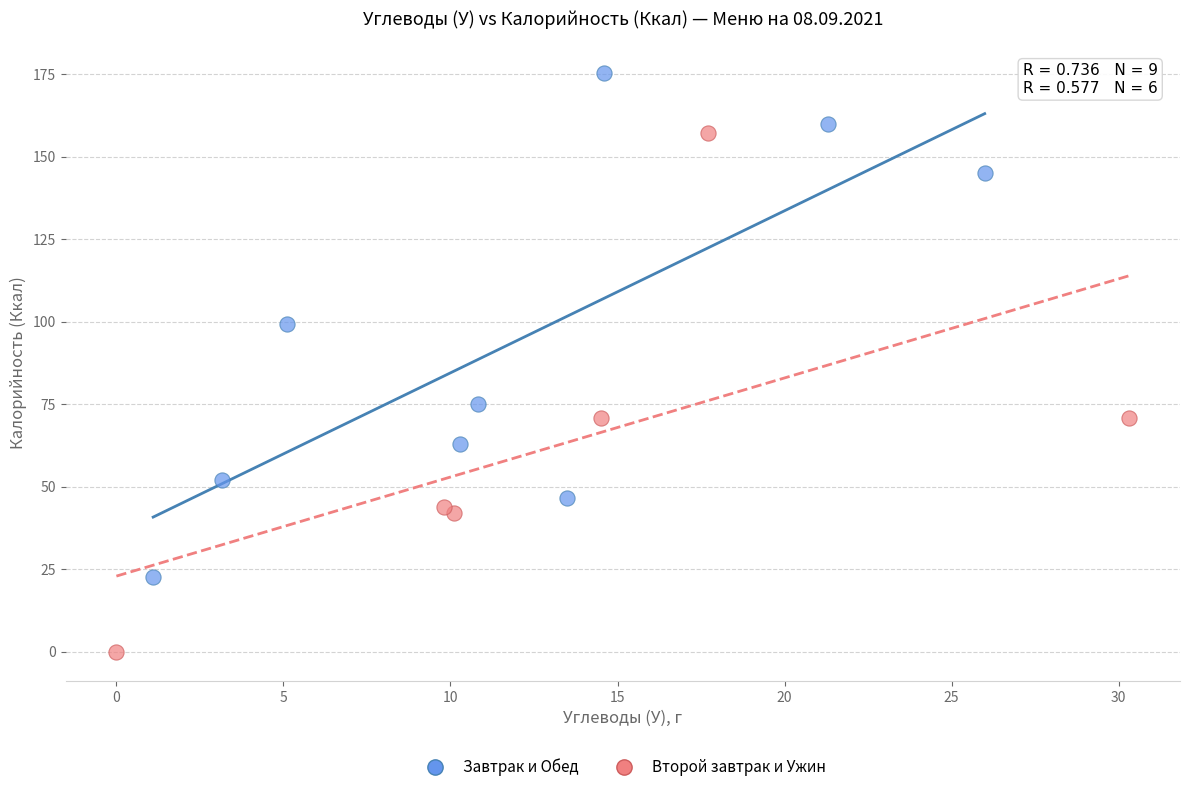

What are all the series names shown in the legend?

Завтрак и Обед, Второй завтрак и Ужин